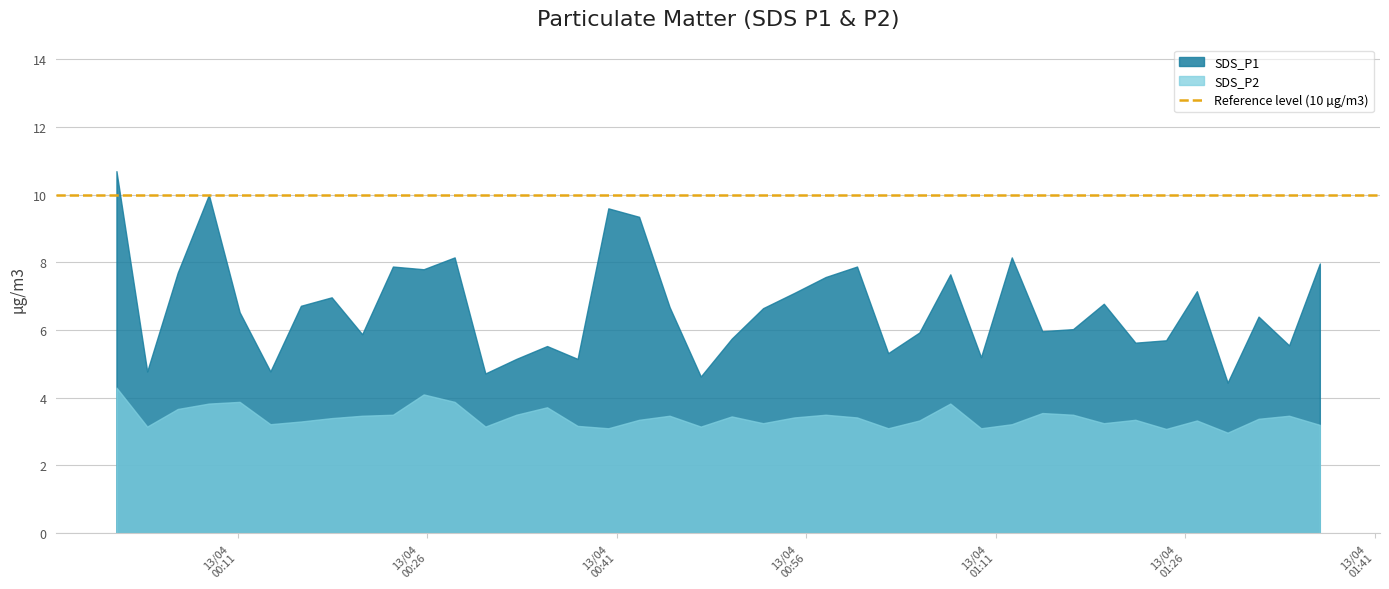

Reading left to right, list all the values displayed in this chart.

SDS_P1: 10.7	4.8	7.7	10.0	6.5	4.8	6.7	7.0	5.9	7.9	7.8	8.2	4.7	5.2	5.5	5.2	9.6	9.3	6.7	4.6	5.8	6.7	7.1	7.6	7.9	5.3	5.9	7.7	5.2	8.2	6.0	6.0	6.8	5.6	5.7	7.2	4.5	6.4	5.5	8.0
SDS_P2: 4.3	3.1	3.7	3.8	3.9	3.2	3.3	3.4	3.5	3.5	4.1	3.9	3.1	3.5	3.7	3.2	3.1	3.4	3.5	3.1	3.5	3.2	3.4	3.5	3.4	3.1	3.3	3.8	3.1	3.2	3.5	3.5	3.2	3.4	3.1	3.3	3.0	3.4	3.5	3.2